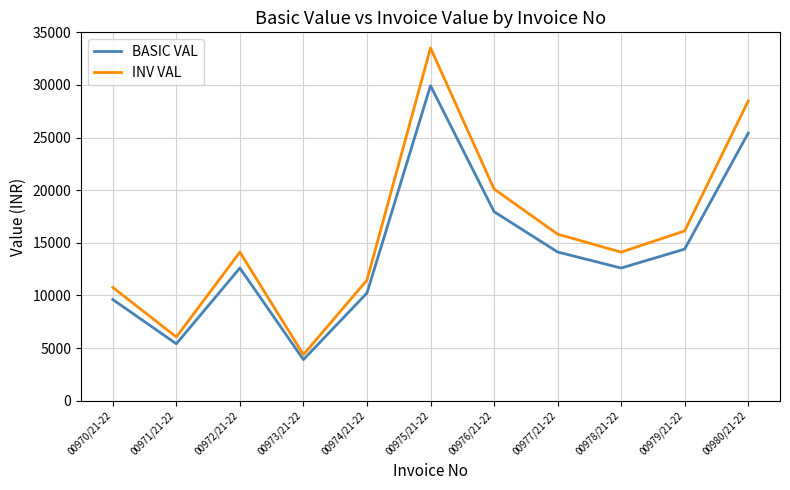

The INV VAL series shows 1450.1 at 00971/21-22. True or false?

False